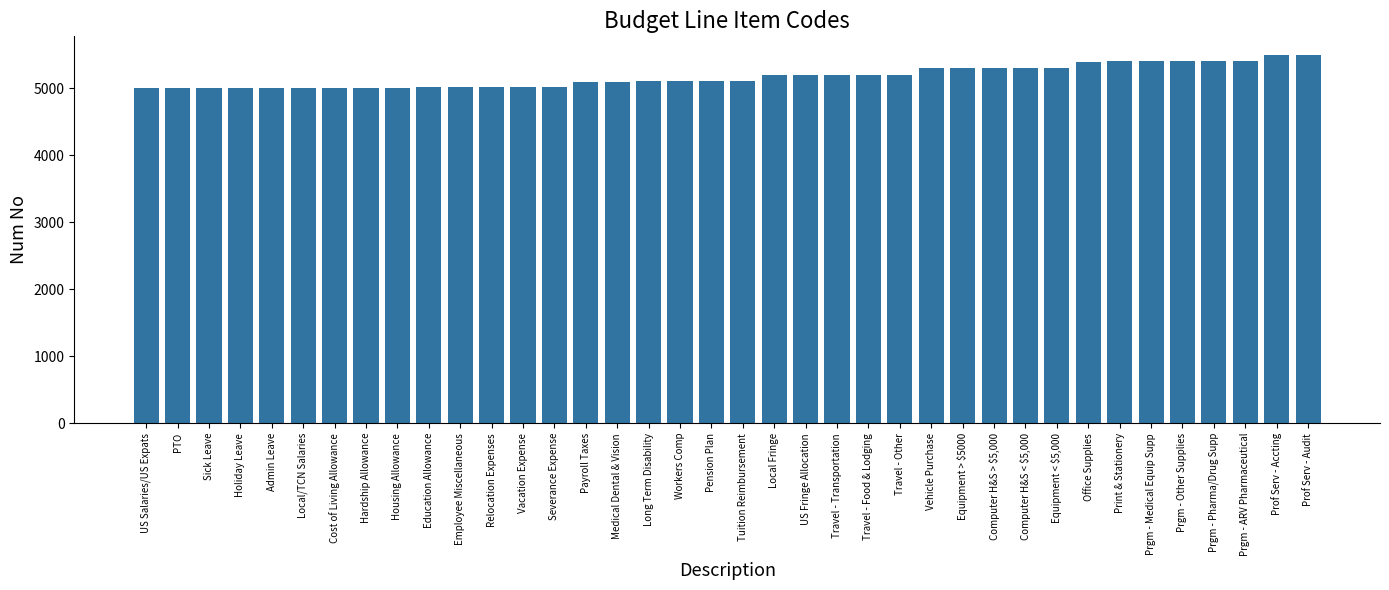

What is the label of the 21st bar from the left?

Local Fringe